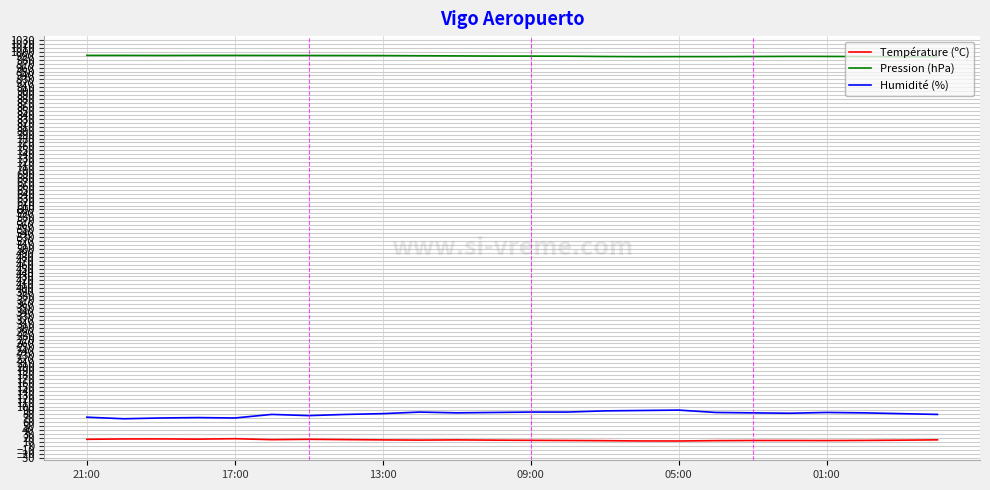

Which series has the largest total across all categories?

Pression (hPa)